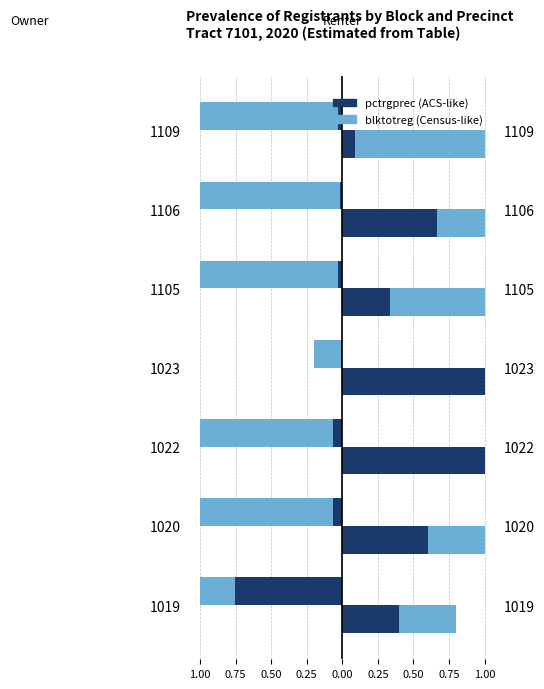

What is the sum of all blktotreg (Census-like) values?

-6.2